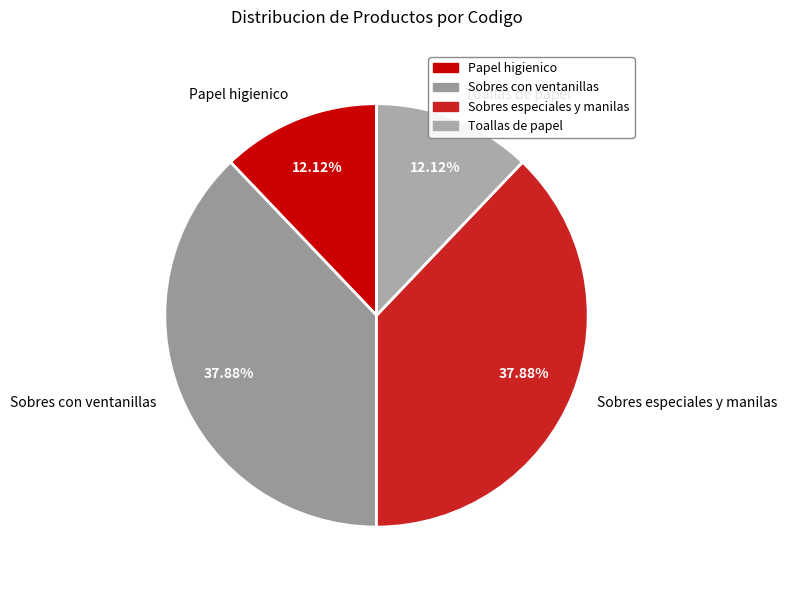

Between Toallas de papel and Sobres con ventanillas, which is larger?

Sobres con ventanillas